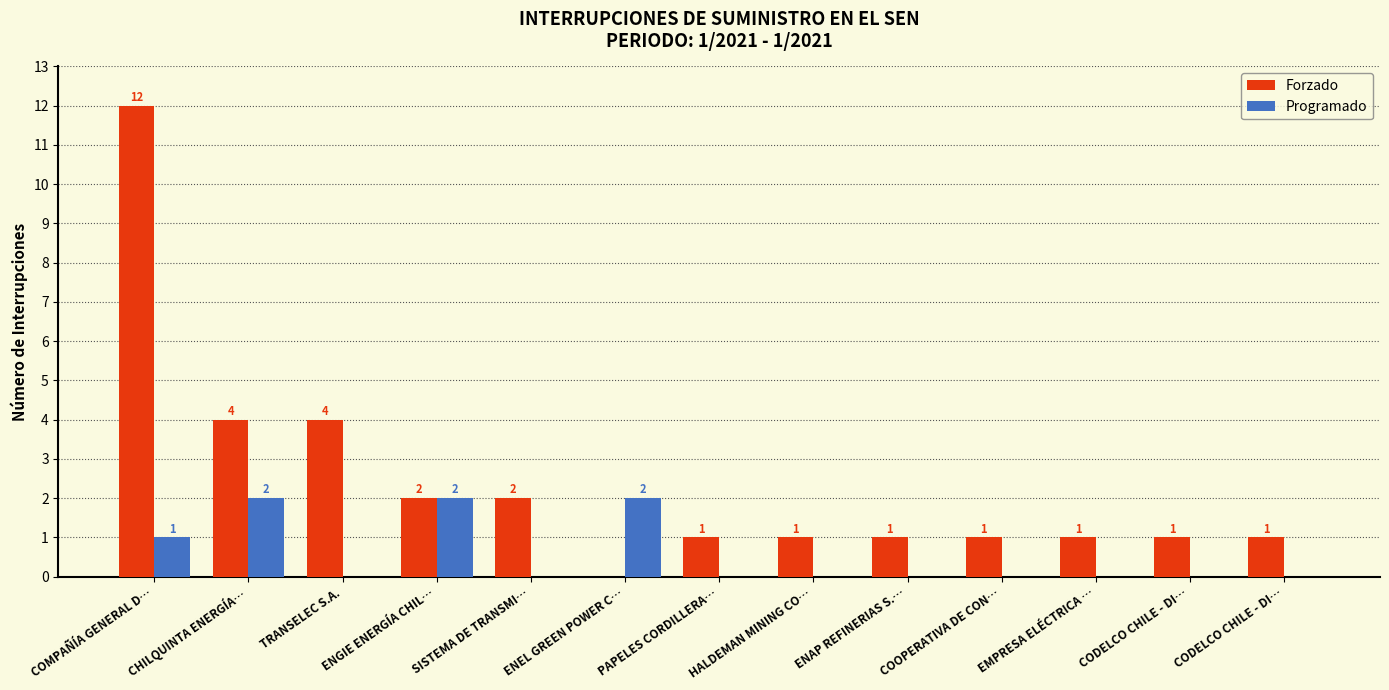

Reading left to right, list all the values displayed in this chart.

Forzado: COMPAÑÍA GENERAL D…=12	CHILQUINTA ENERGÍA…=4	TRANSELEC S.A.=4	ENGIE ENERGÍA CHIL…=2	SISTEMA DE TRANSMI…=2	ENEL GREEN POWER C…=0	PAPELES CORDILLERA…=1	HALDEMAN MINING CO…=1	ENAP REFINERIAS S.…=1	COOPERATIVA DE CON…=1	EMPRESA ELÉCTRICA …=1	CODELCO CHILE - DI…=1	CODELCO CHILE - DI…=1
Programado: COMPAÑÍA GENERAL D…=1	CHILQUINTA ENERGÍA…=2	TRANSELEC S.A.=0	ENGIE ENERGÍA CHIL…=2	SISTEMA DE TRANSMI…=0	ENEL GREEN POWER C…=2	PAPELES CORDILLERA…=0	HALDEMAN MINING CO…=0	ENAP REFINERIAS S.…=0	COOPERATIVA DE CON…=0	EMPRESA ELÉCTRICA …=0	CODELCO CHILE - DI…=0	CODELCO CHILE - DI…=0